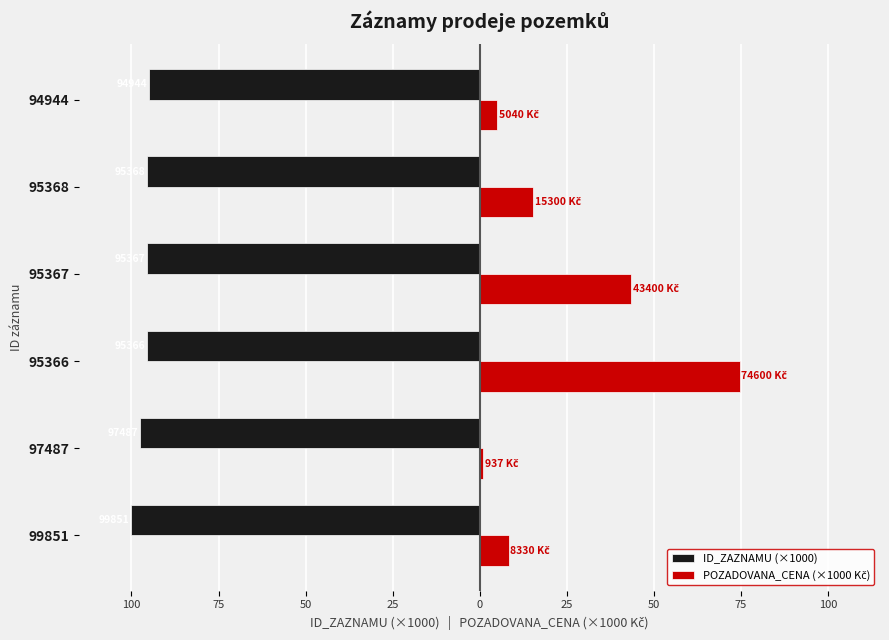

How many data points in POZADOVANA_CENA (×1000 Kč) are above 15?

3